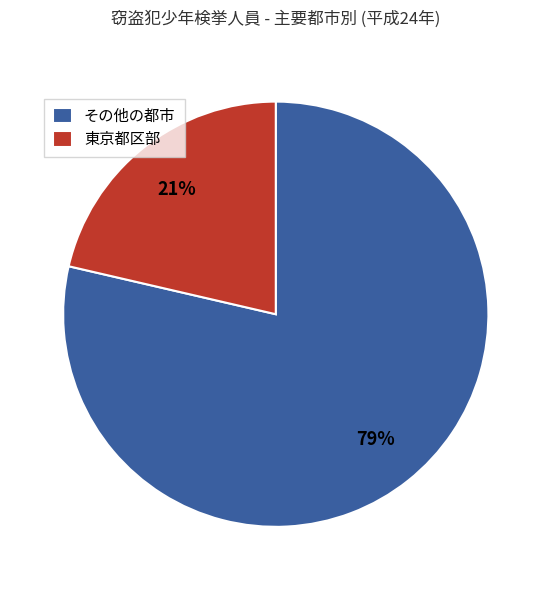

The 東京都区部 slice represents 21% of the pie. True or false?

True